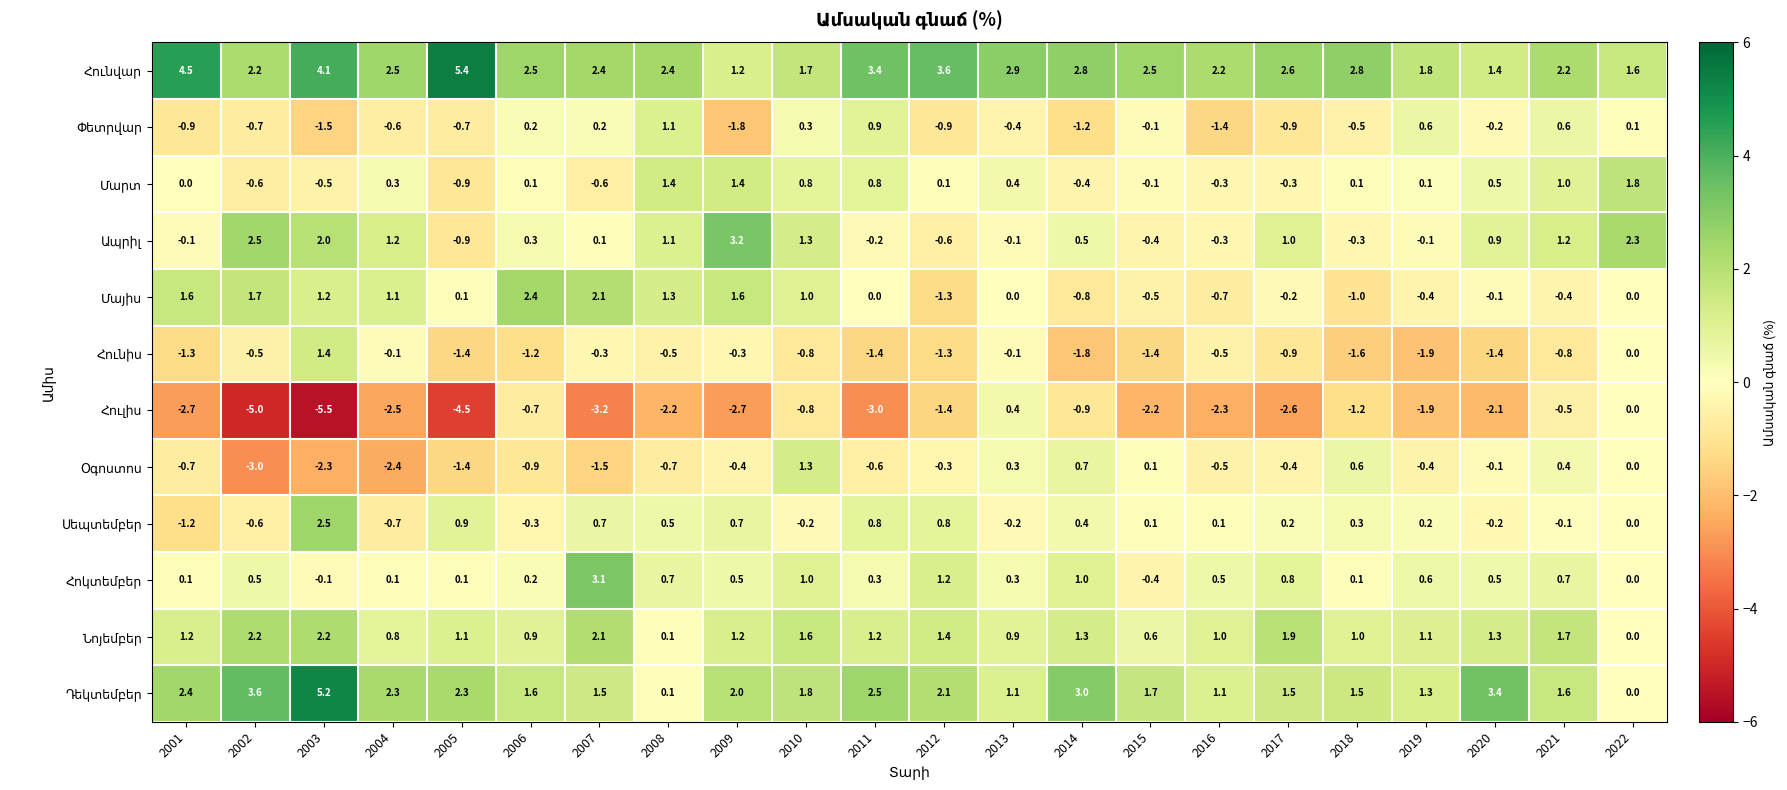

What is the spread (max minus min) of values at 2019?

3.7